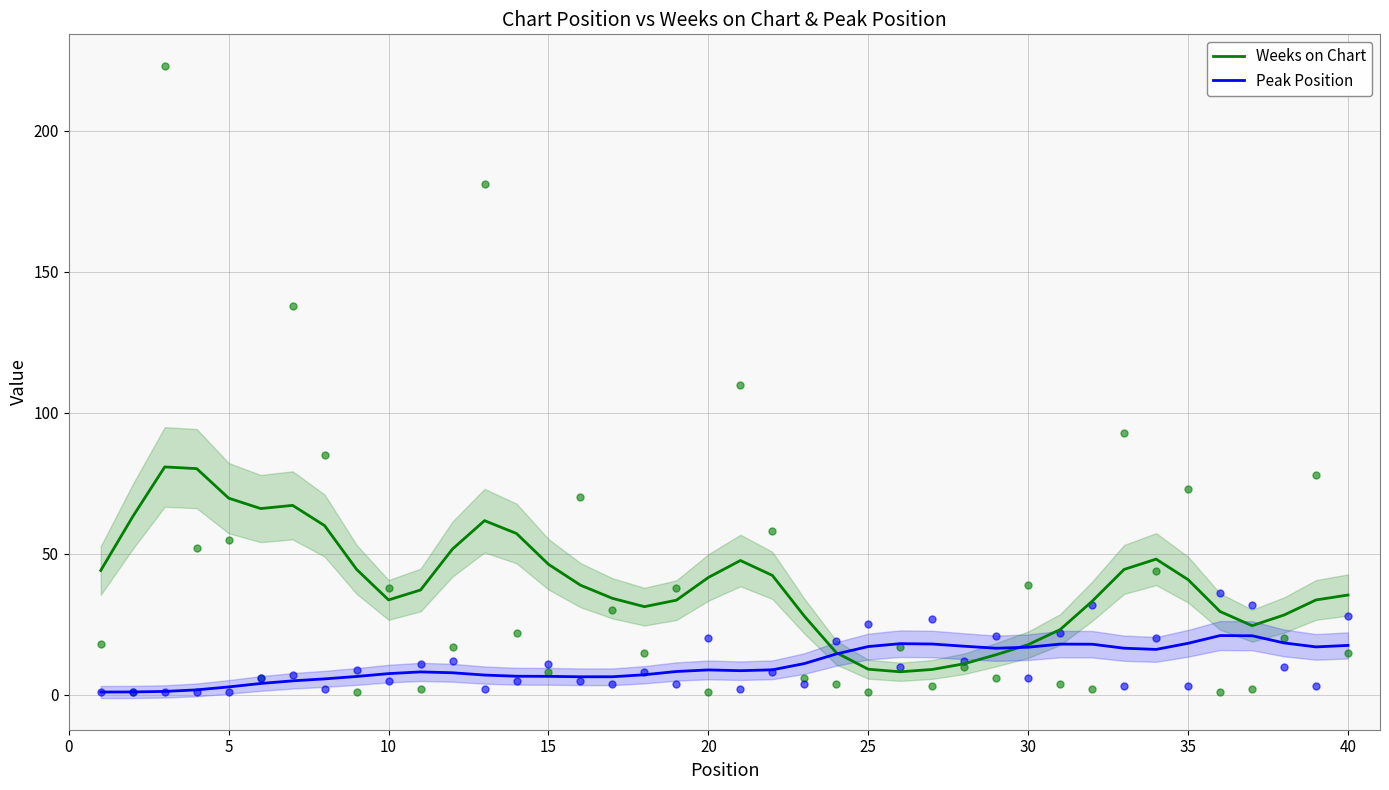

At how many categories does at least one series exceed 11?

40